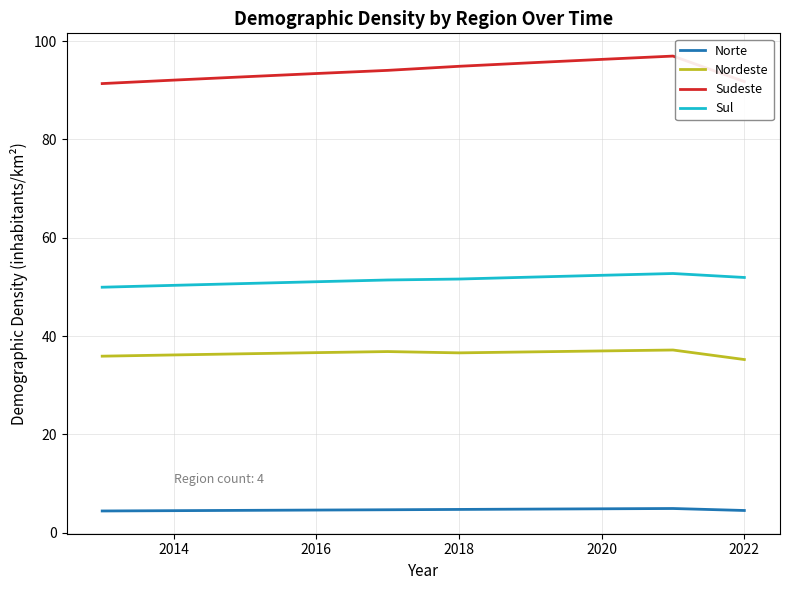

List the series in order of their overall mean, lowest first.

Norte, Nordeste, Sul, Sudeste